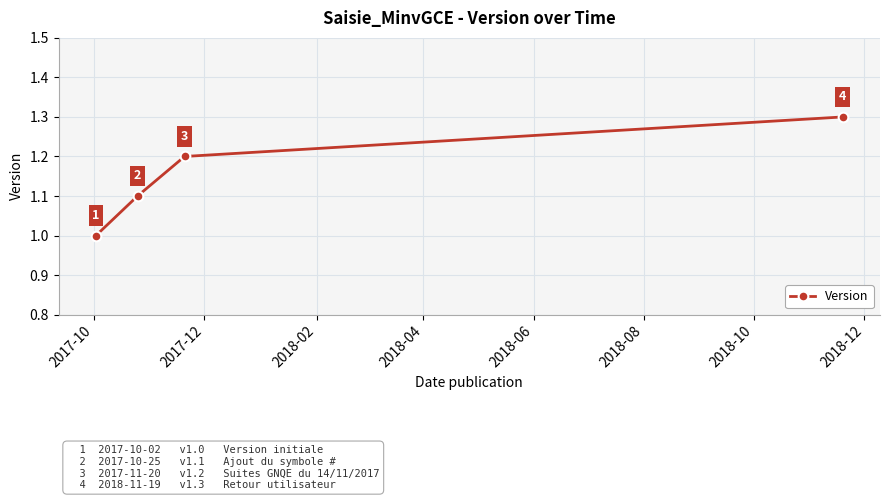

Count the number of data series in this chart.

1